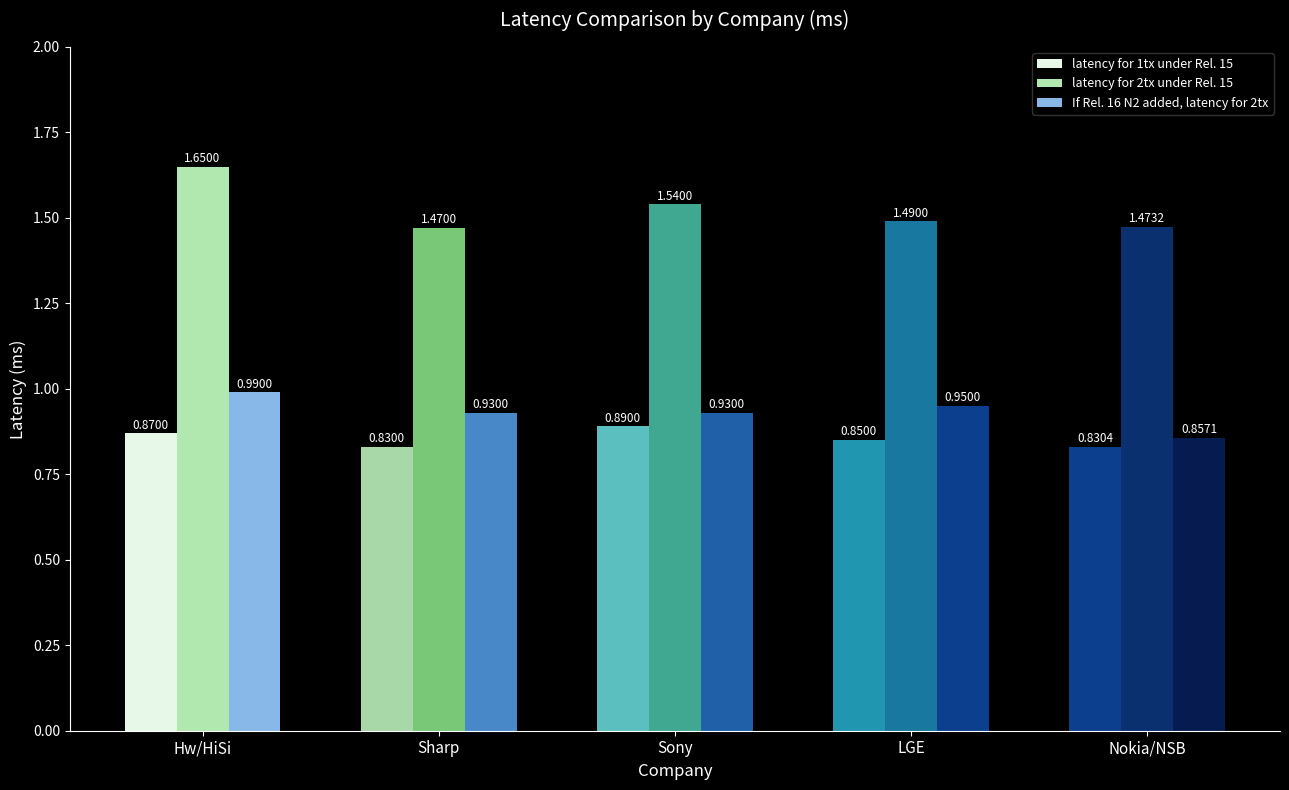

What is the average value of the latency for 2tx under Rel. 15 series?

1.5